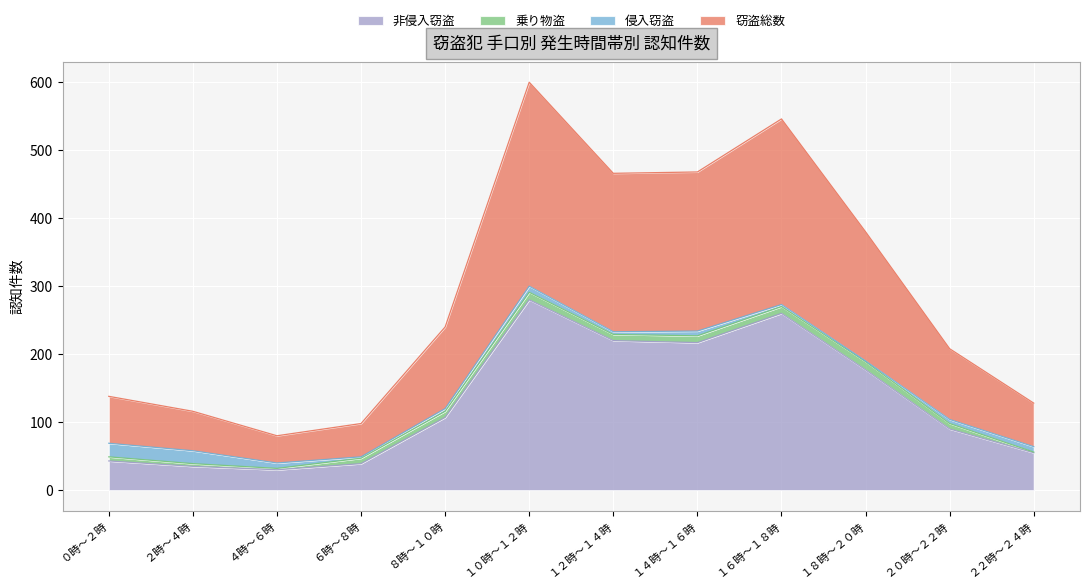

At which category is the sum across all series the highest?

１０時～１２時